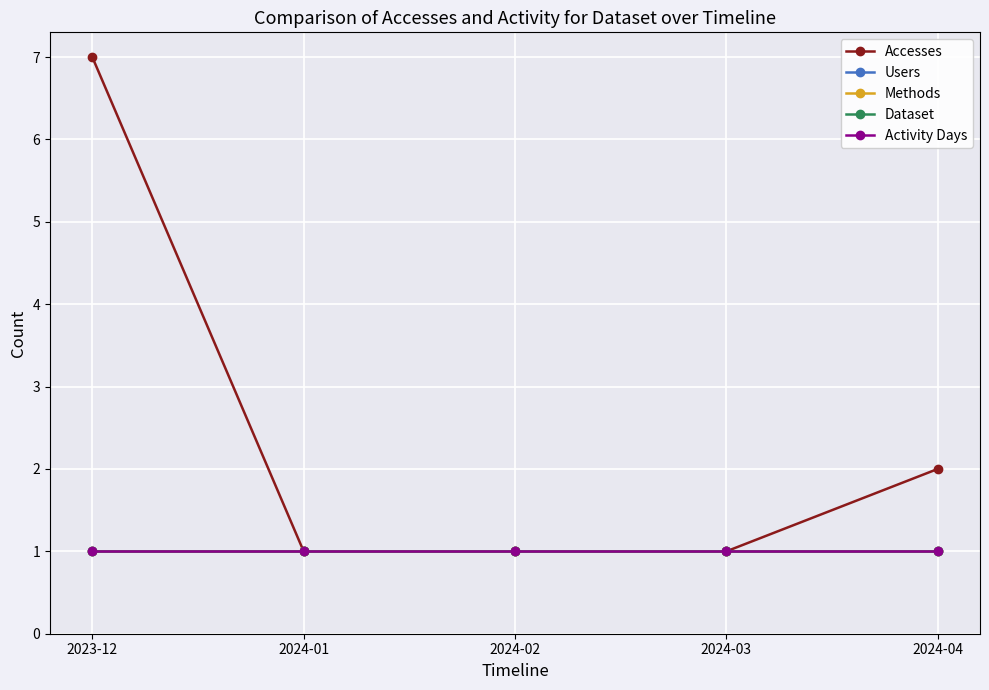

What is the average value of the Activity Days series?

1